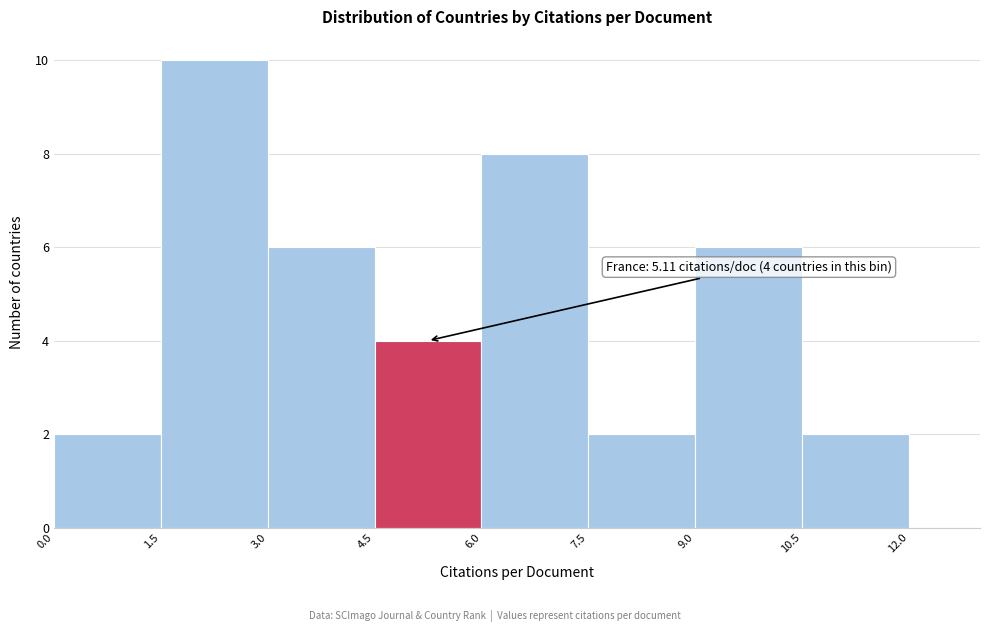

Over which range of the x-axis is the bar tallest?

1.5 to 3.0